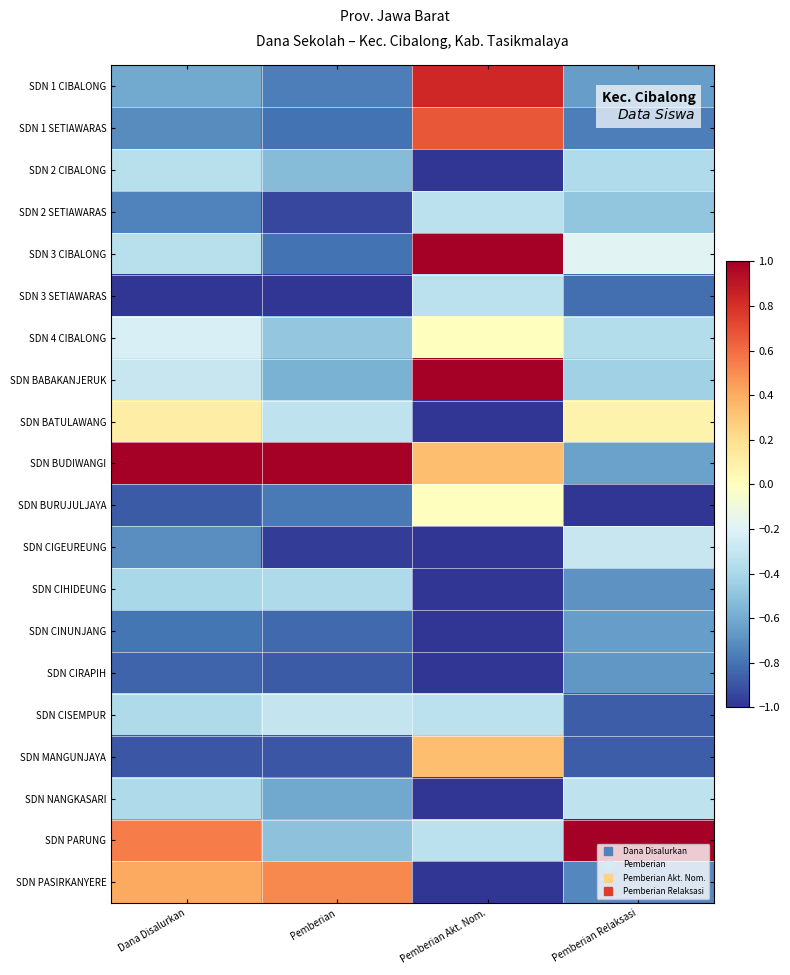

What is the difference between the highest and lowest values at Pemberian Akt. Nom.?

2.0